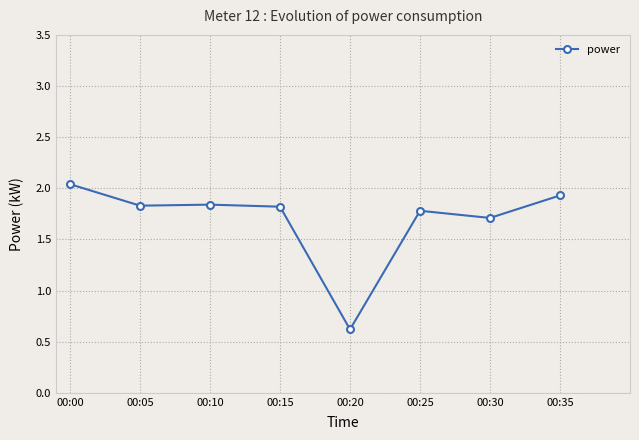

Which category has the lowest value across all series?

00:20